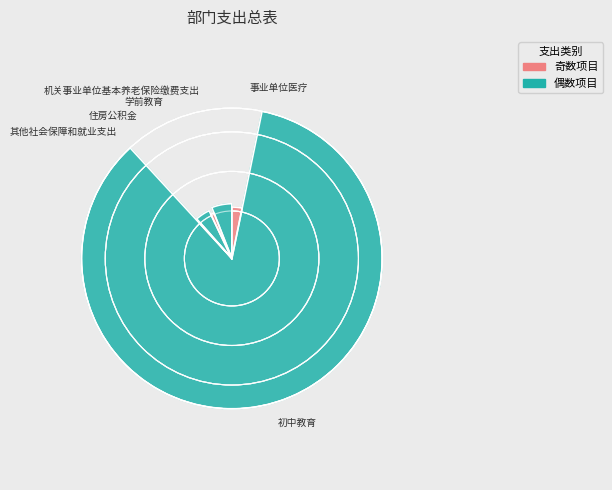

Combined, do 其他社会保障和就业支出 and 事业单位医疗 account for over 50%?

No